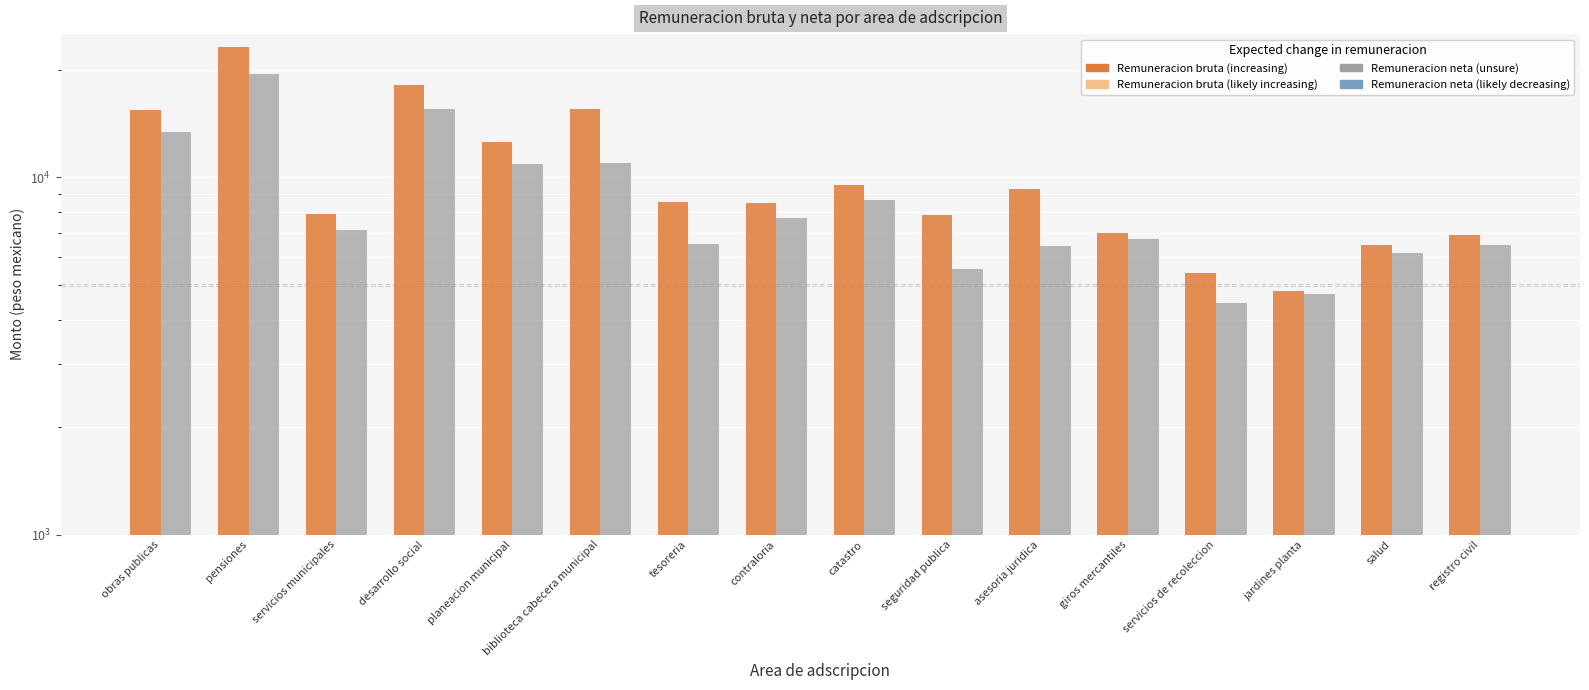

The value of Remuneracion bruta at seguridad publica is 7849.6. True or false?

True